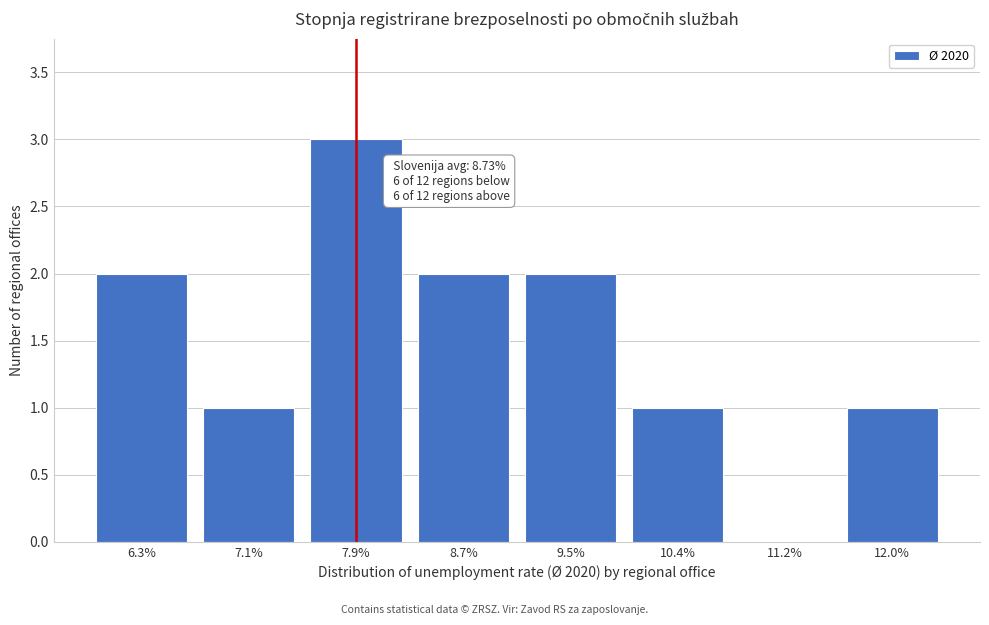

Reading right to left, extract all data points from this chart.

12.0%=1	11.2%=0	10.4%=1	9.5%=2	8.7%=2	7.9%=3	7.1%=1	6.3%=2